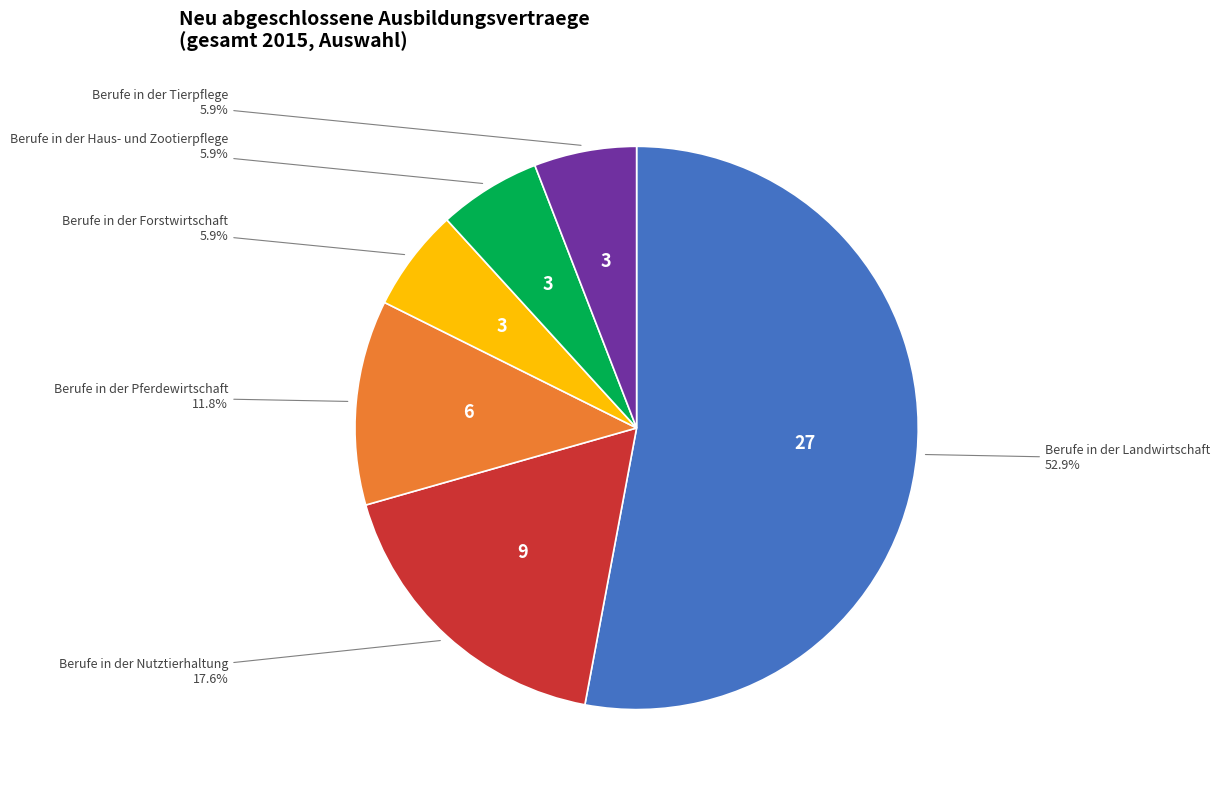

Is there a majority slice in this chart?

Yes